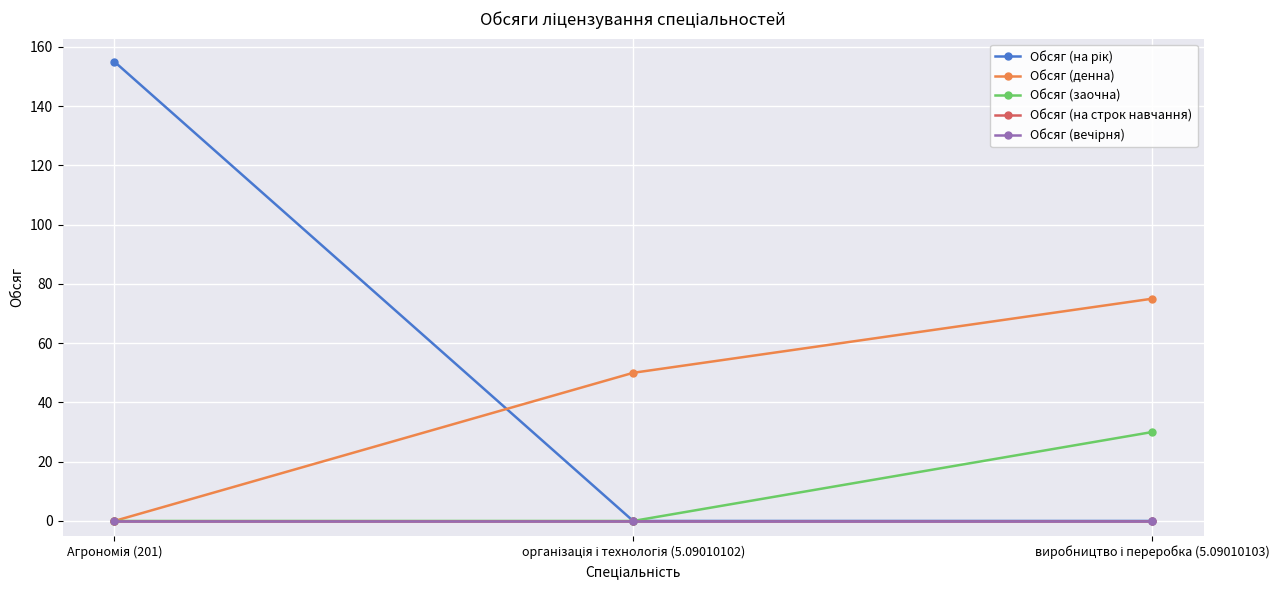

Reading right to left, list all the values displayed in this chart.

Обсяг (на рік): 0	0	155
Обсяг (денна): 75	50	0
Обсяг (заочна): 30	0	0
Обсяг (на строк навчання): 0	0	0
Обсяг (вечірня): 0	0	0